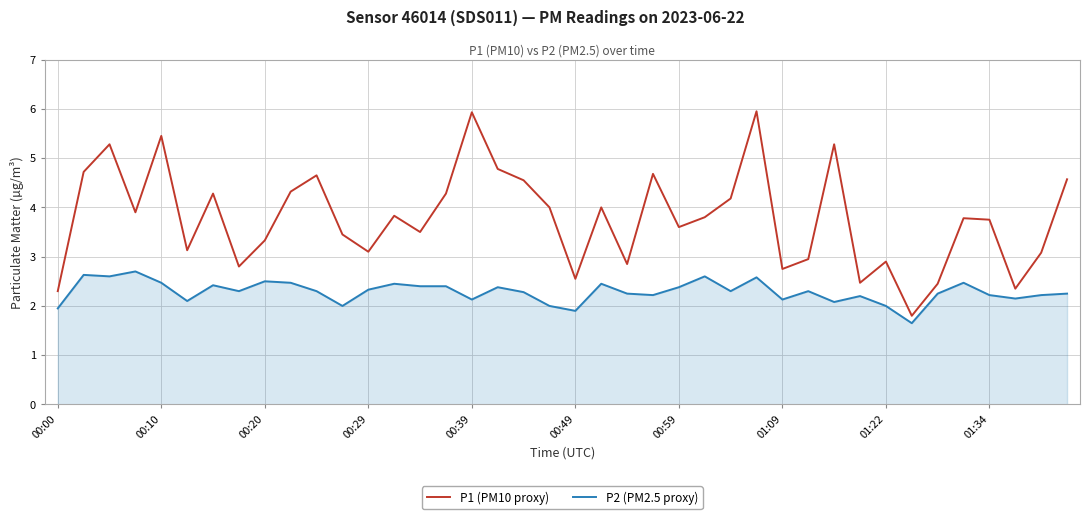

Which series has the largest total across all categories?

P1 (PM10 proxy)